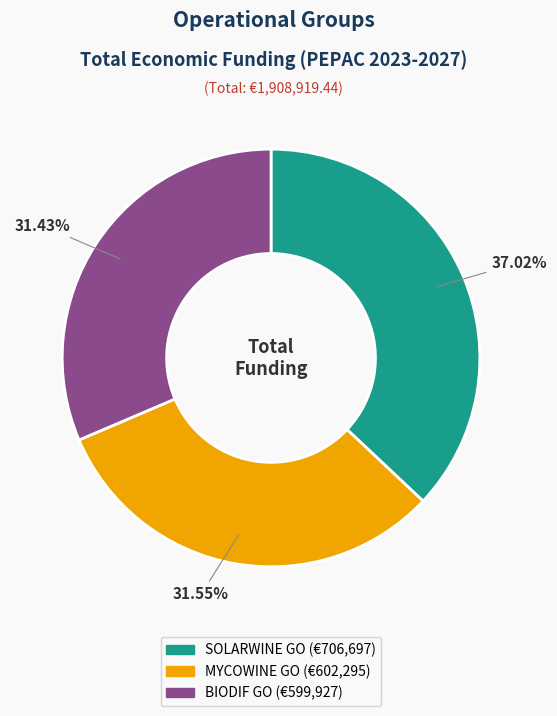

What is the largest slice in the pie chart?

SOLARWINE GO